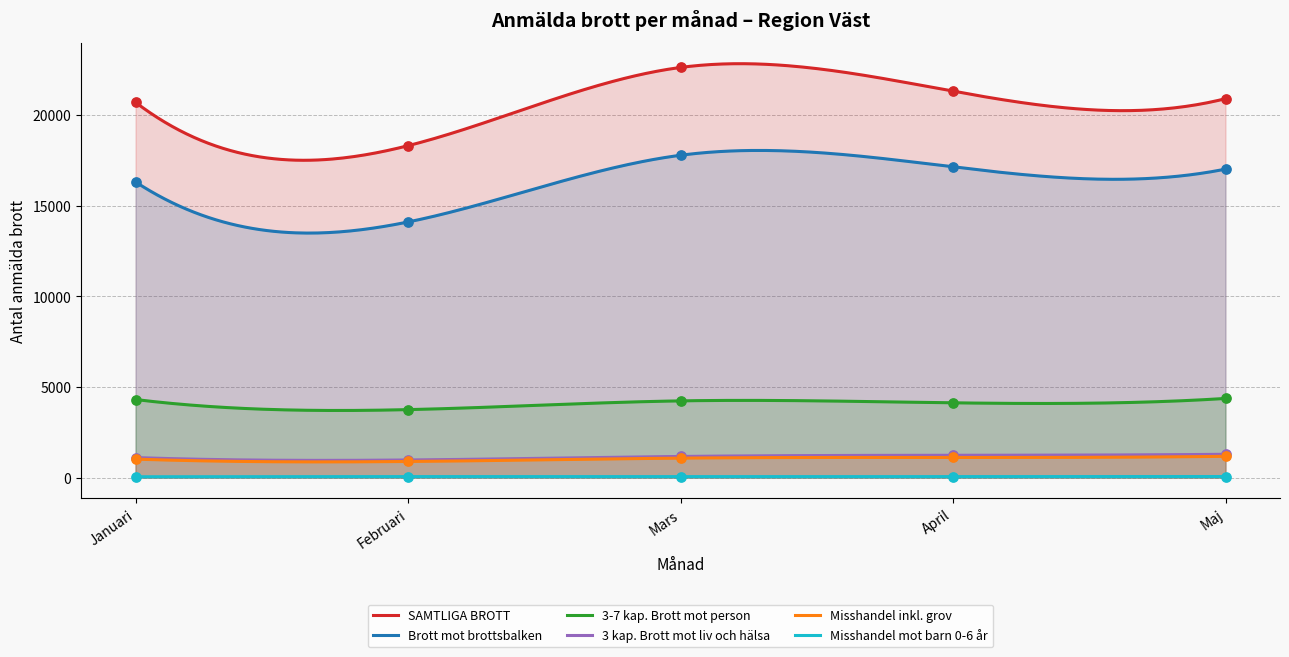

What is the total value across all series at Mars?

46955